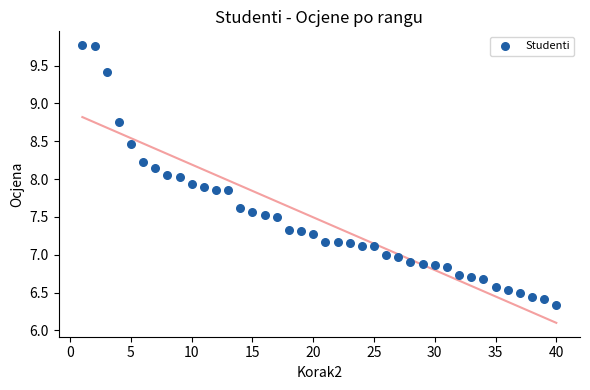

What is the range of X values (max minus min)?

39.0